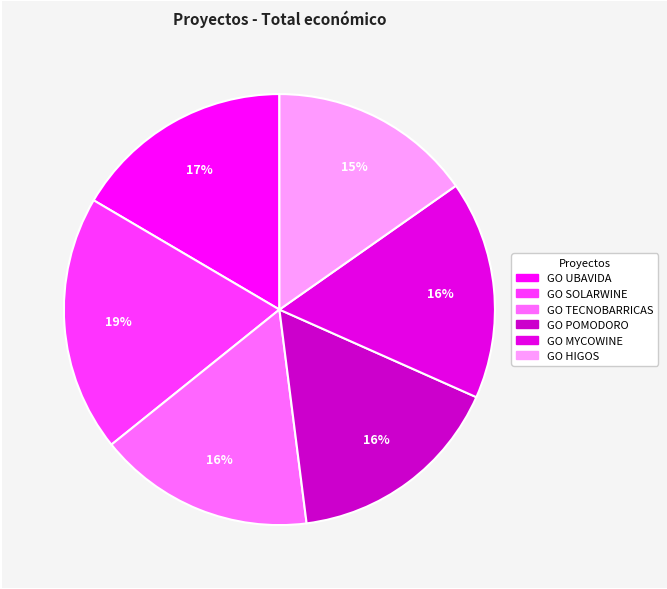

To the nearest percent, what is the combined percentage of GO HIGOS and GO MYCOWINE?

32%